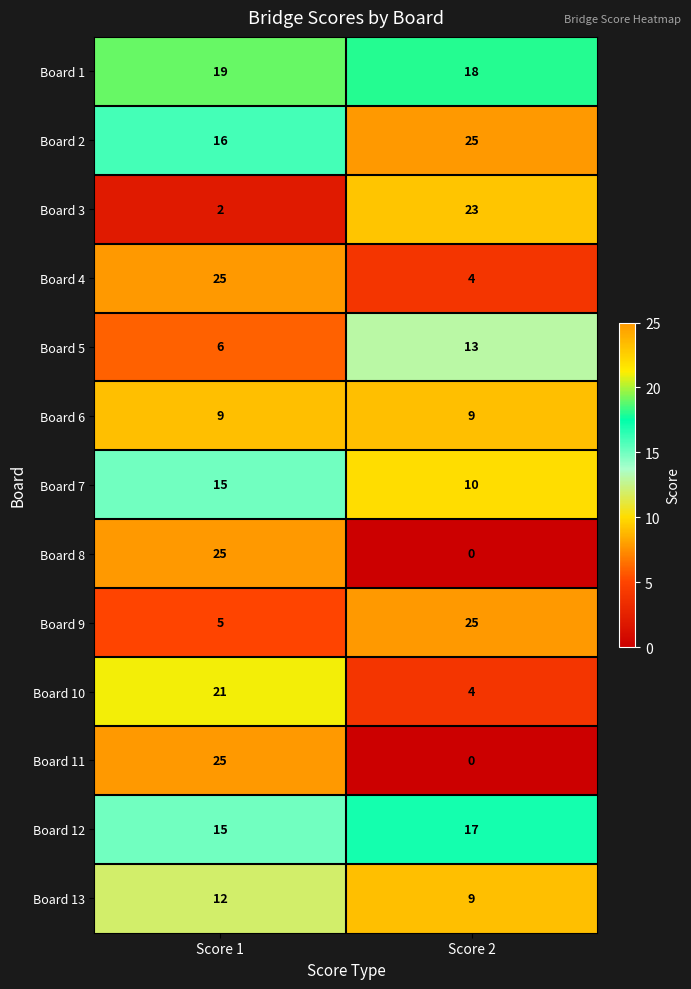

List the labels in order of Board 4 value, largest first.

Score 1, Score 2